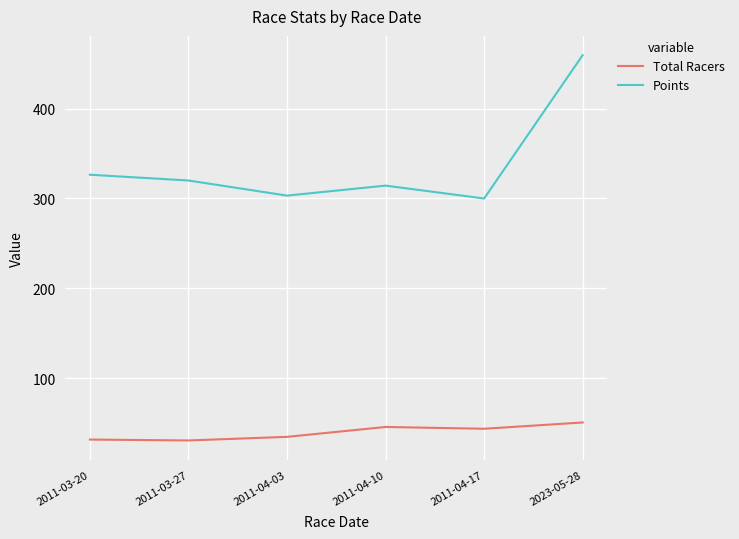

True or false: Total Racers and Points cross at least once.

False